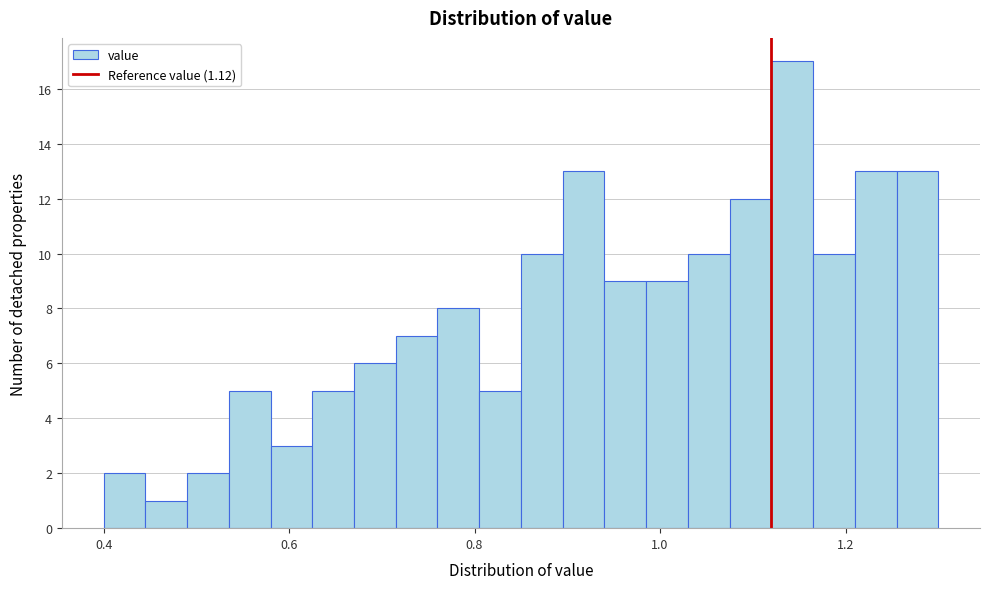

Read against the x-axis, roughly where is the centre of the tallest bar?

1.14